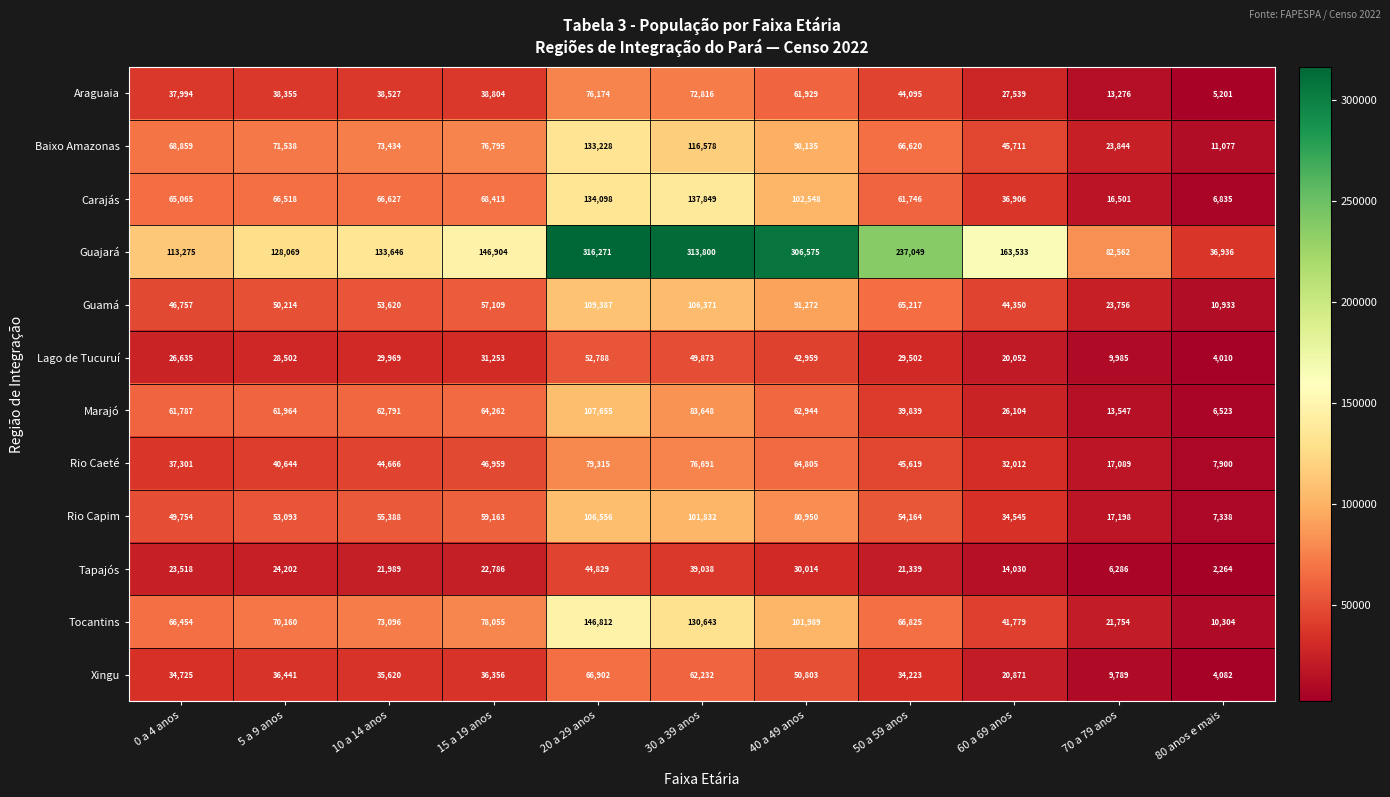

At 60 a 69 anos, list the series in order from largest to smallest.

Guajará, Baixo Amazonas, Guamá, Tocantins, Carajás, Rio Capim, Rio Caeté, Araguaia, Marajó, Xingu, Lago de Tucuruí, Tapajós